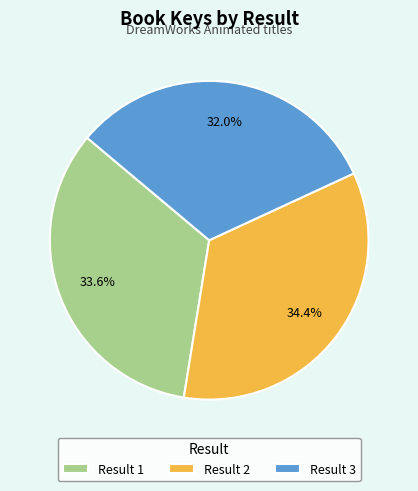

Combined, do Result 3 and Result 2 account for over 50%?

Yes